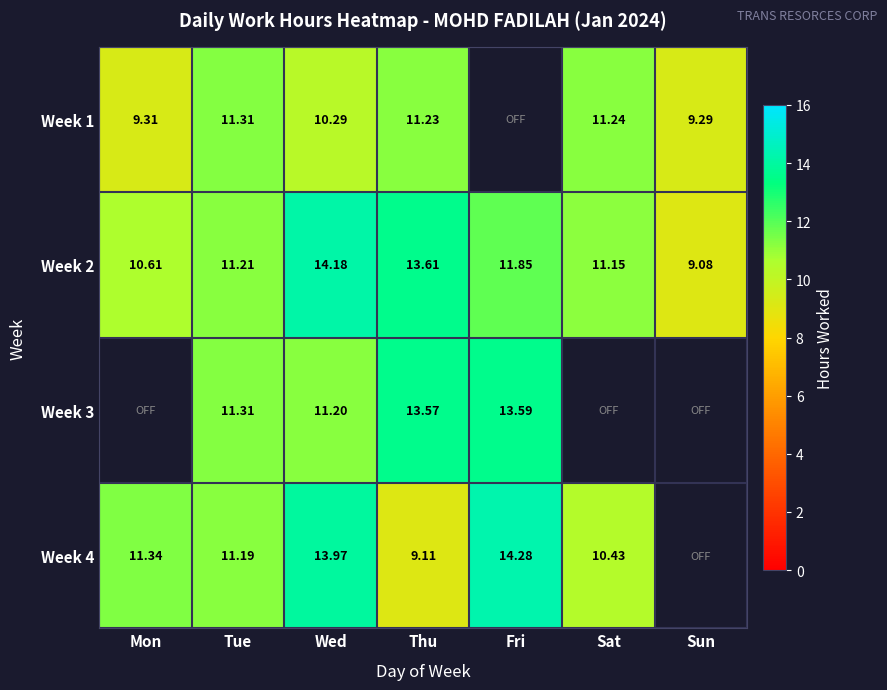

What is the difference between the maximum and minimum values in the Week 2 series?

5.1